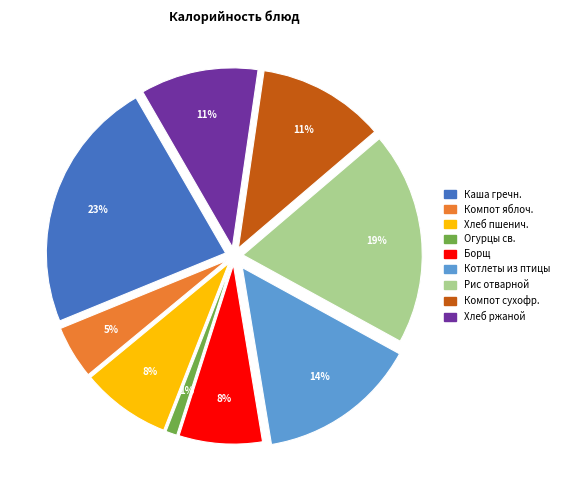

True or false: Котлеты рубленные из птицы accounts for 22% of the total.

False